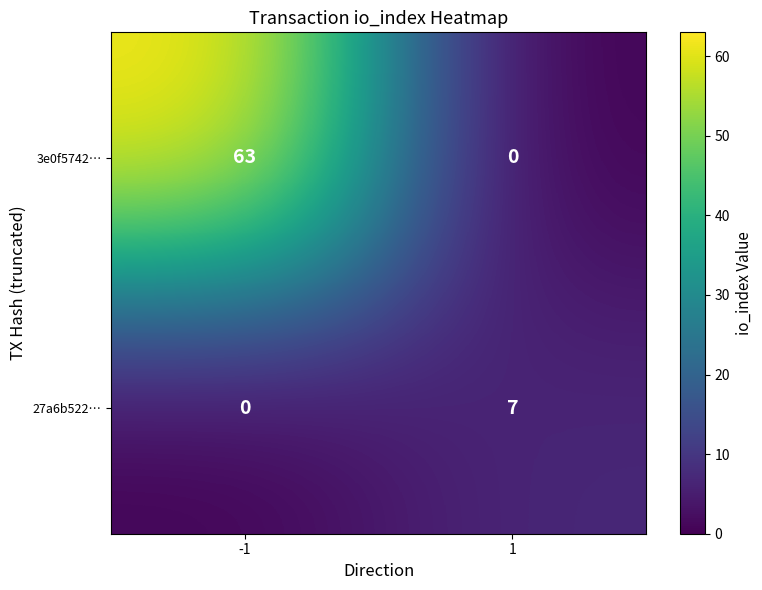

Which series has the largest total across all categories?

3e0f5742…